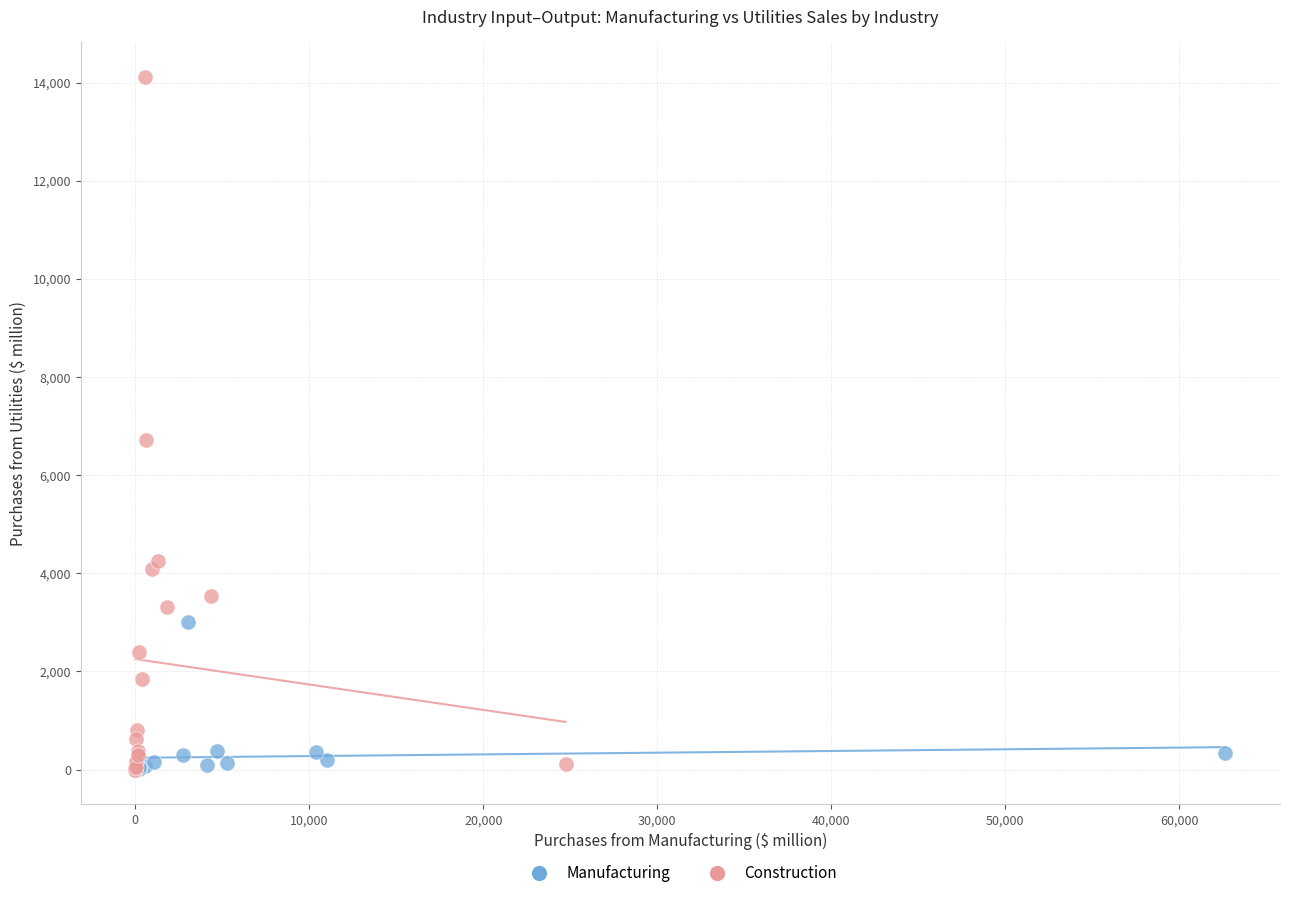

Which series has the widest spread of Y values?

Construction